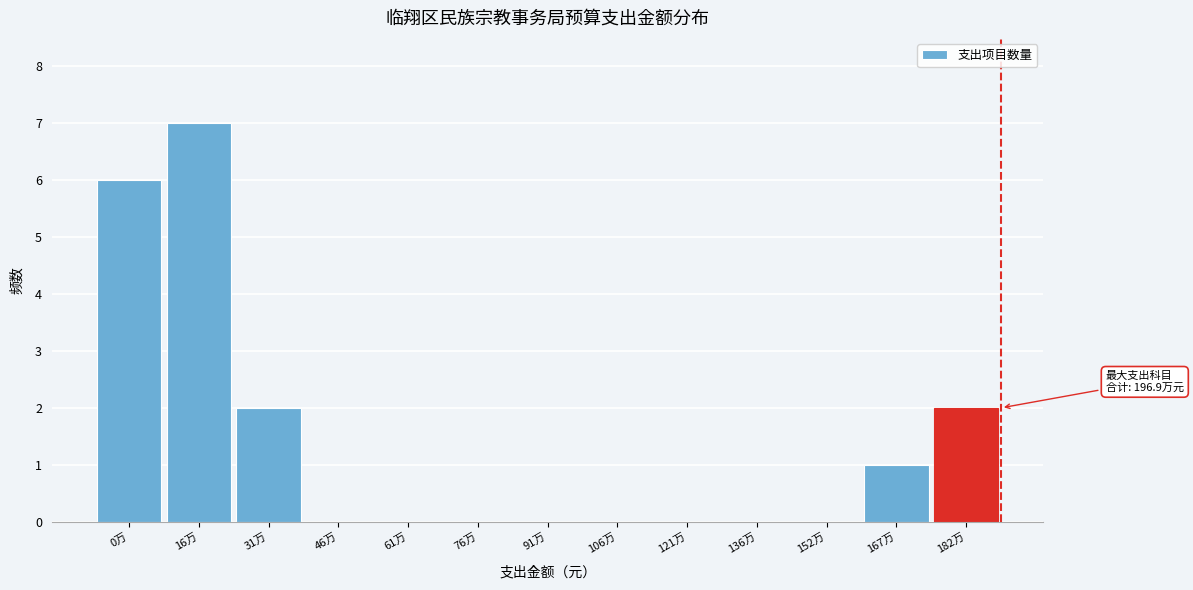

Reading left to right, what are all the values shown in this chart?

0万=6	16万=7	31万=2	46万=0	61万=0	76万=0	91万=0	106万=0	121万=0	136万=0	152万=0	167万=1	182万=2